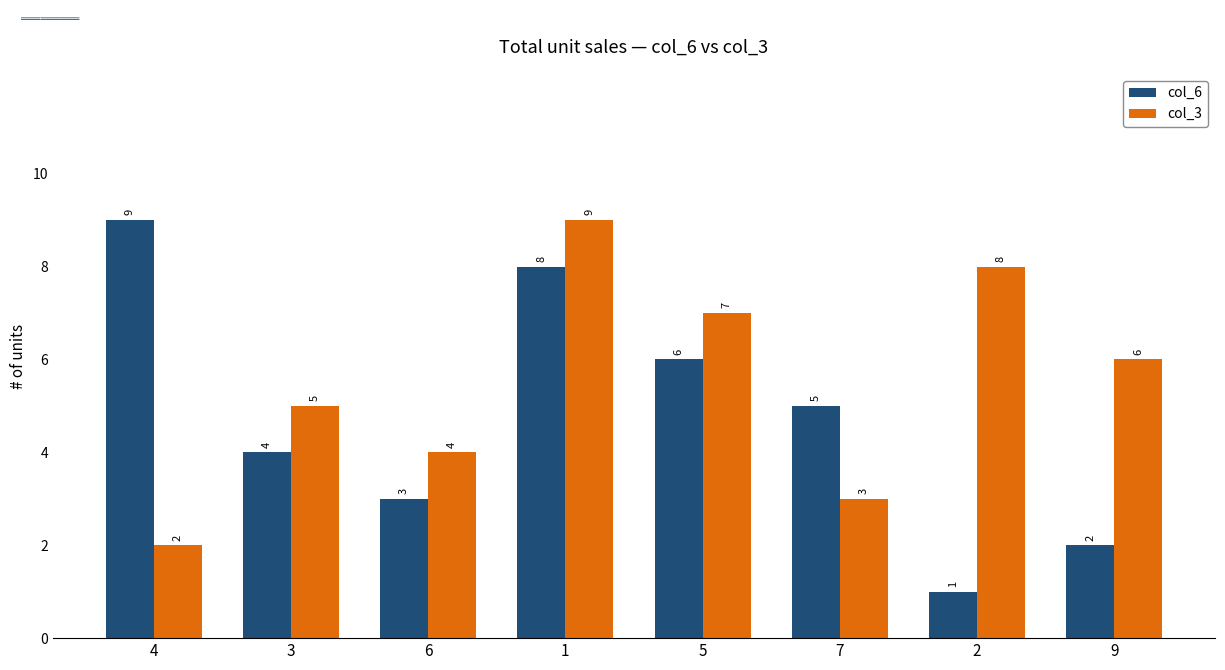

Is it true that col_3 equals 2 at 4?

True